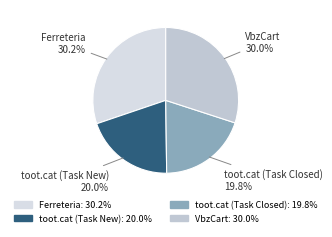

To the nearest percent, what portion does toot.cat (Task Closed) represent?

20%